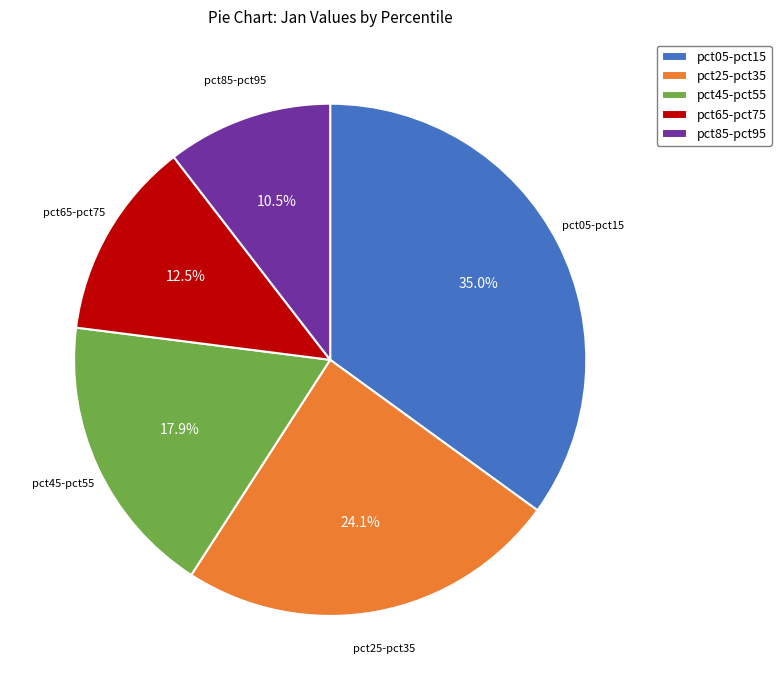

Which slice is the largest?

pct05-pct15